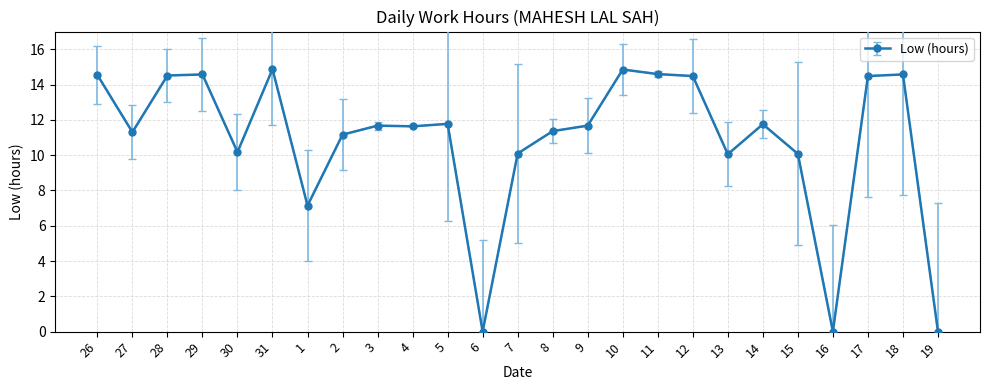

What is the maximum value shown in the chart?

14.9